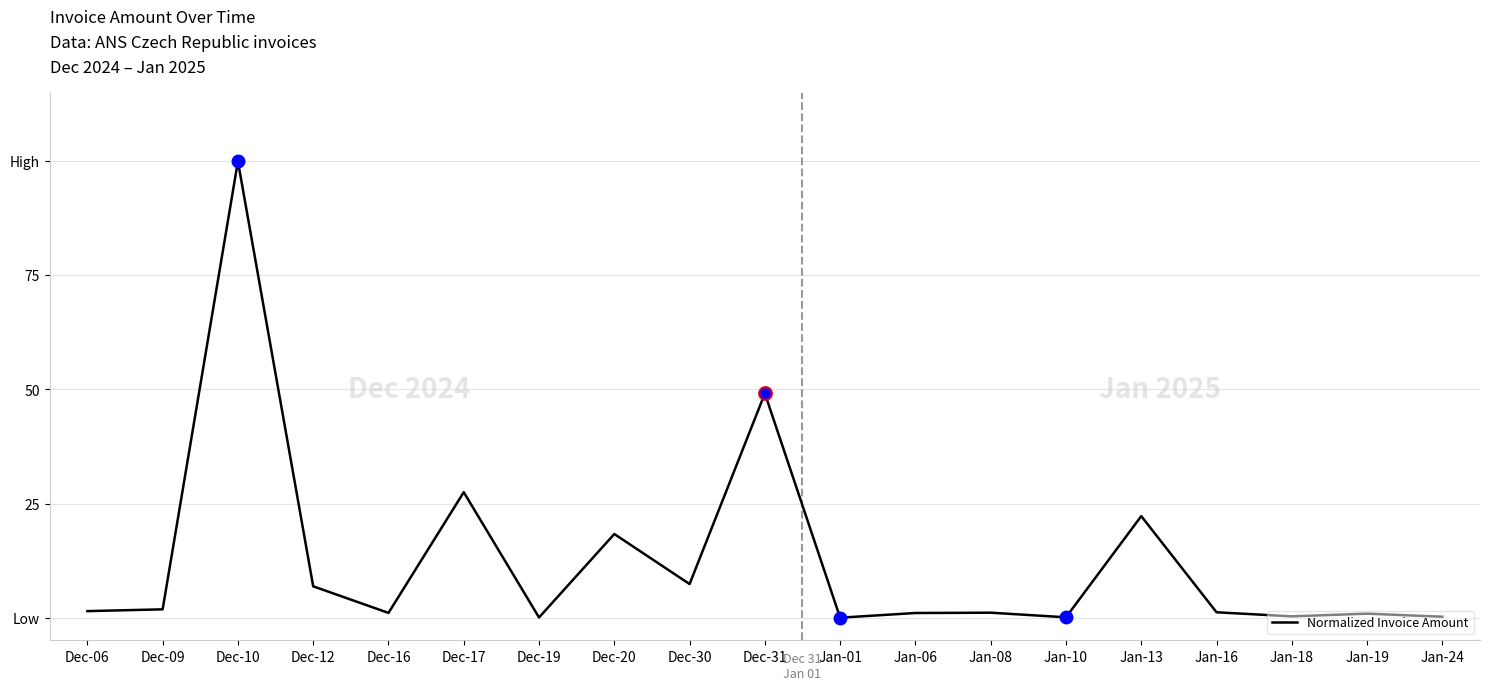

What is the difference between the values at Dec-30 and Dec-20?

11.0